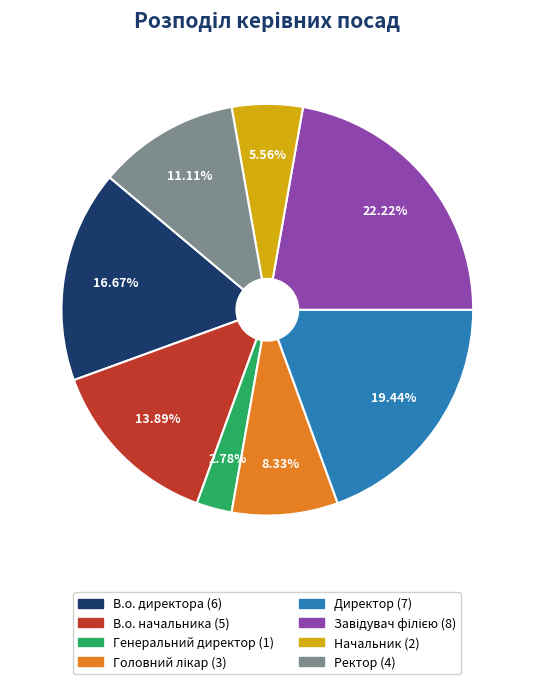

Which has a higher value, Генеральний директор or Начальник?

Начальник